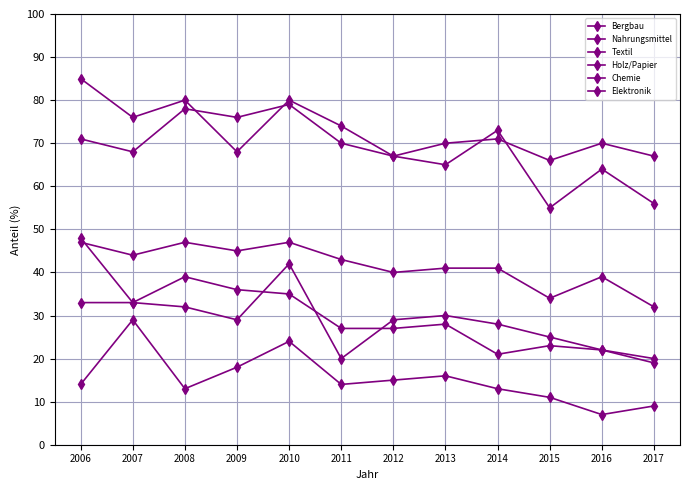

How many lines are shown in the chart?

6